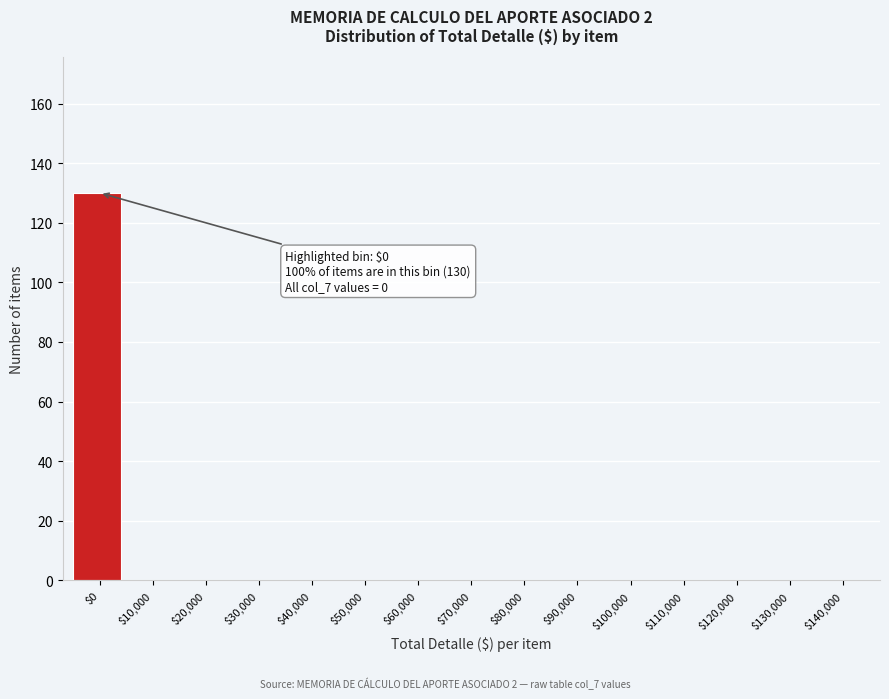

The chart shows a value of 0 at $110,000. True or false?

True